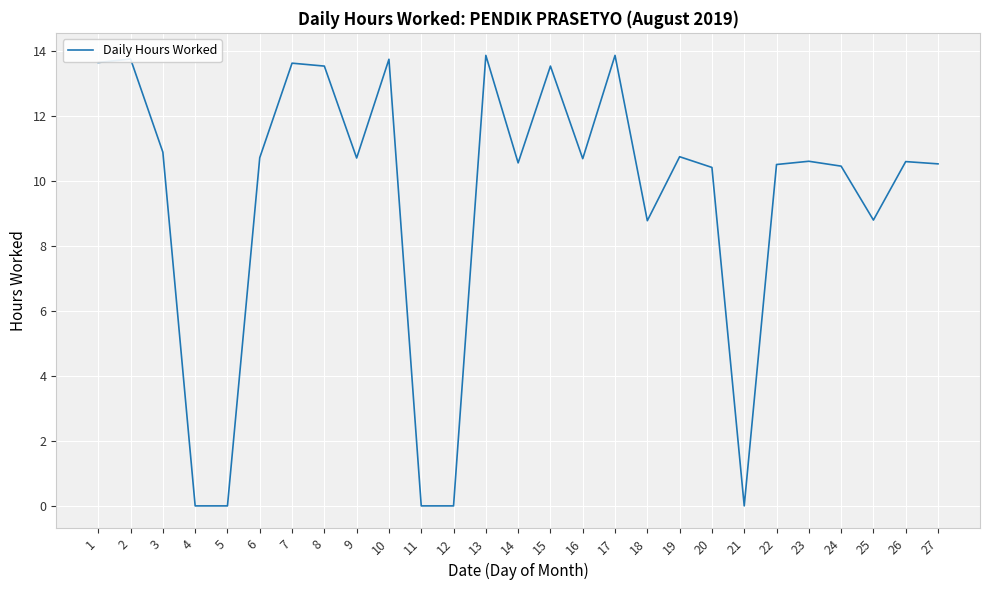

What is the greatest value displayed?

13.9